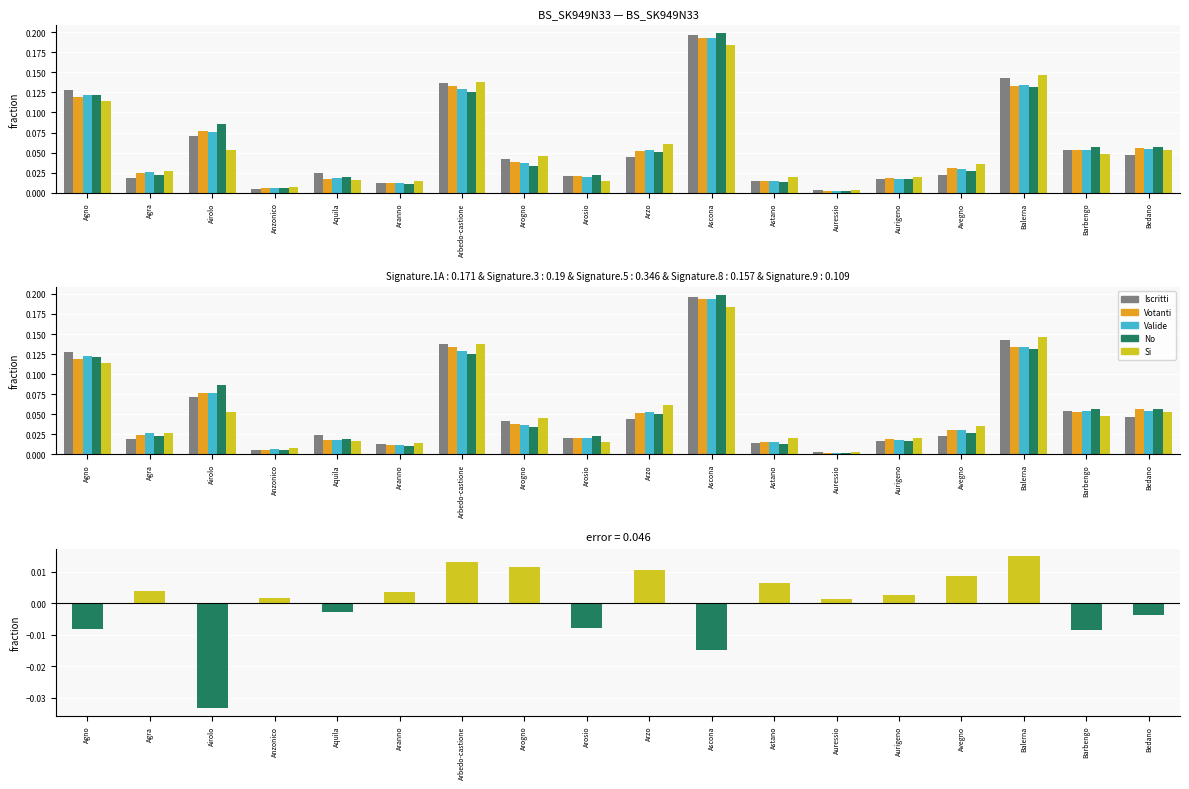

What is the label of the 8th bar from the left?

Arogno